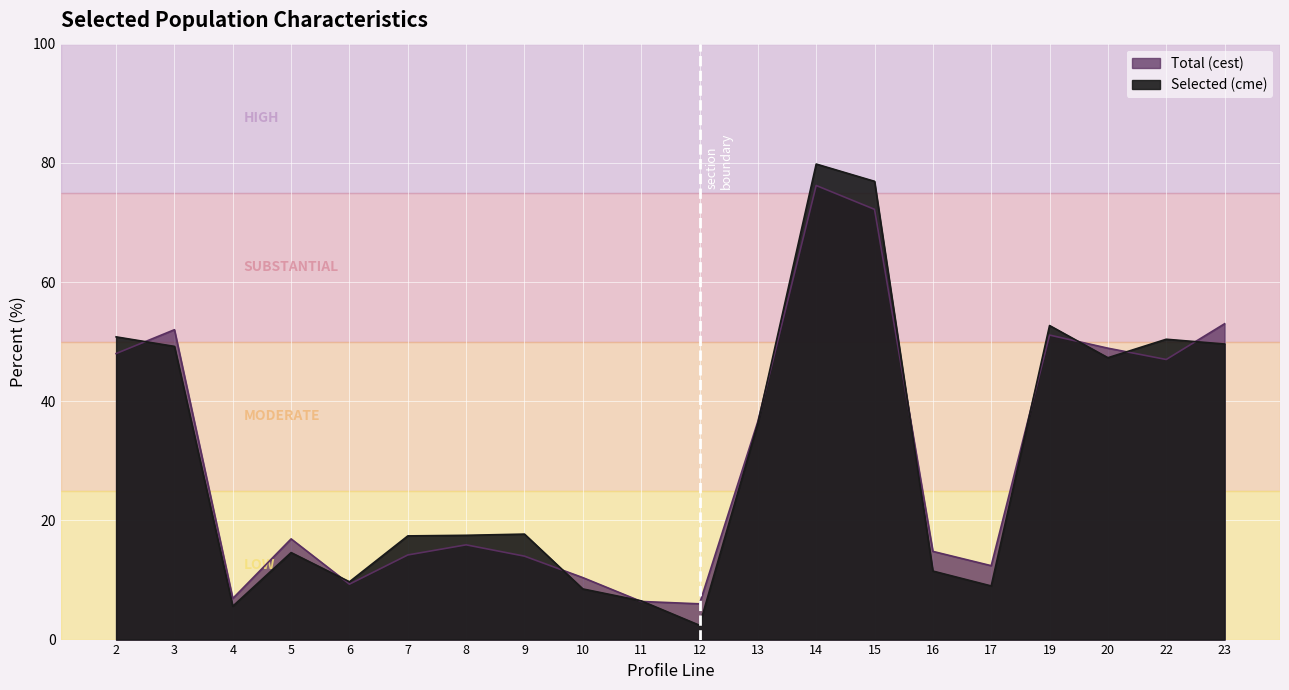

Where is the first local maximum for Total (cest)?

3